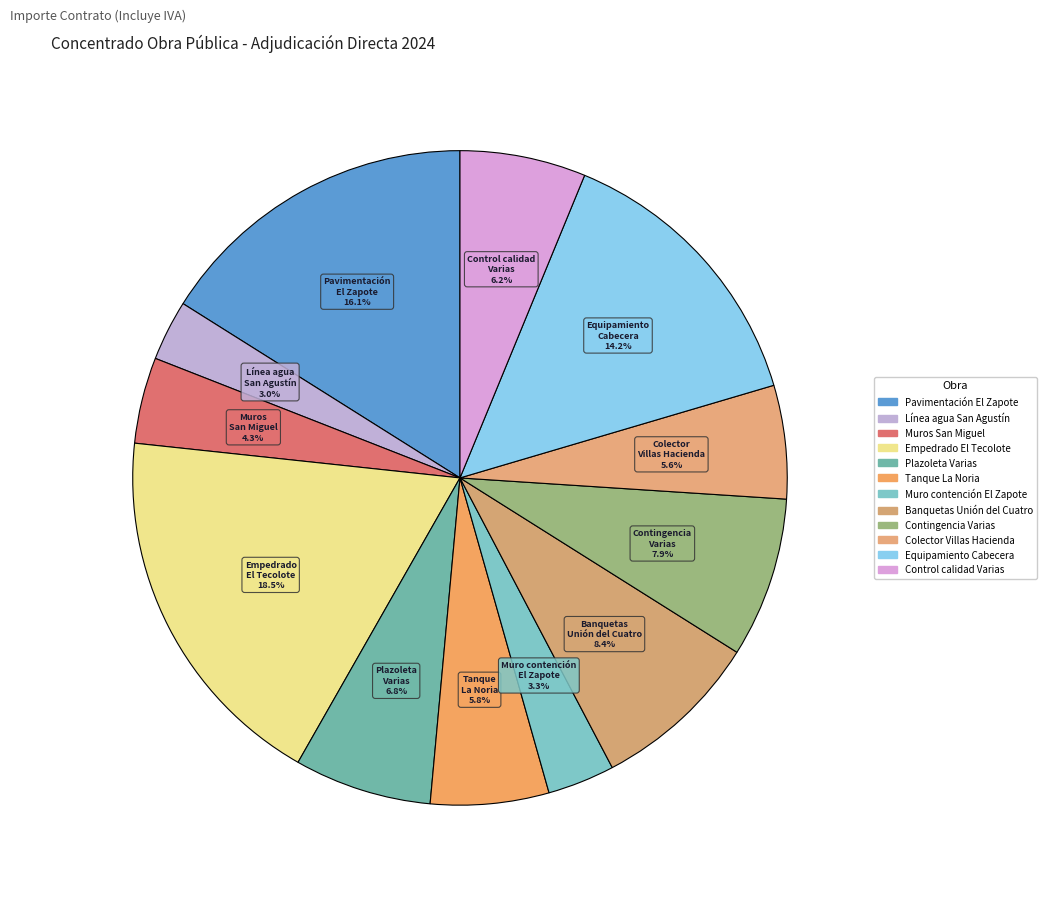

To the nearest percent, what is the difference between the largest and smallest slice percentages?

15%